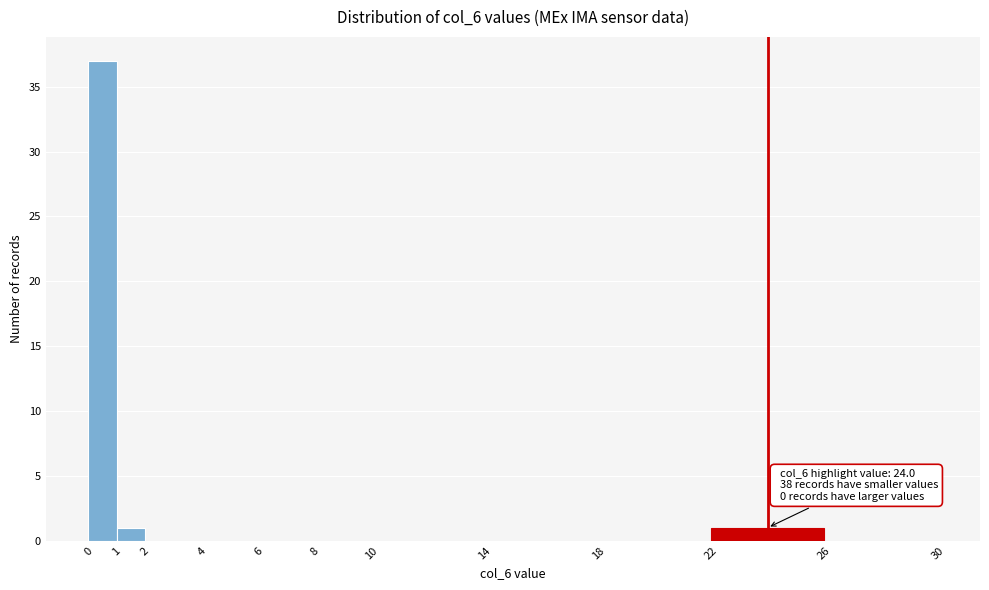

Over which range of the x-axis is the bar tallest?

0 to 1